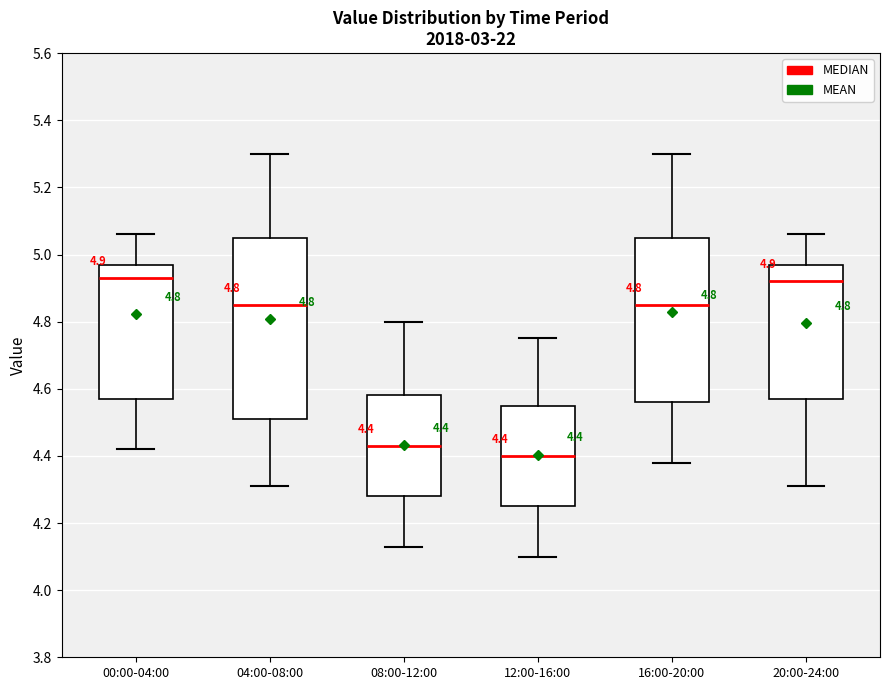

Comparing the boxes themselves (not the whiskers), which one is the tallest?

04:00-08:00